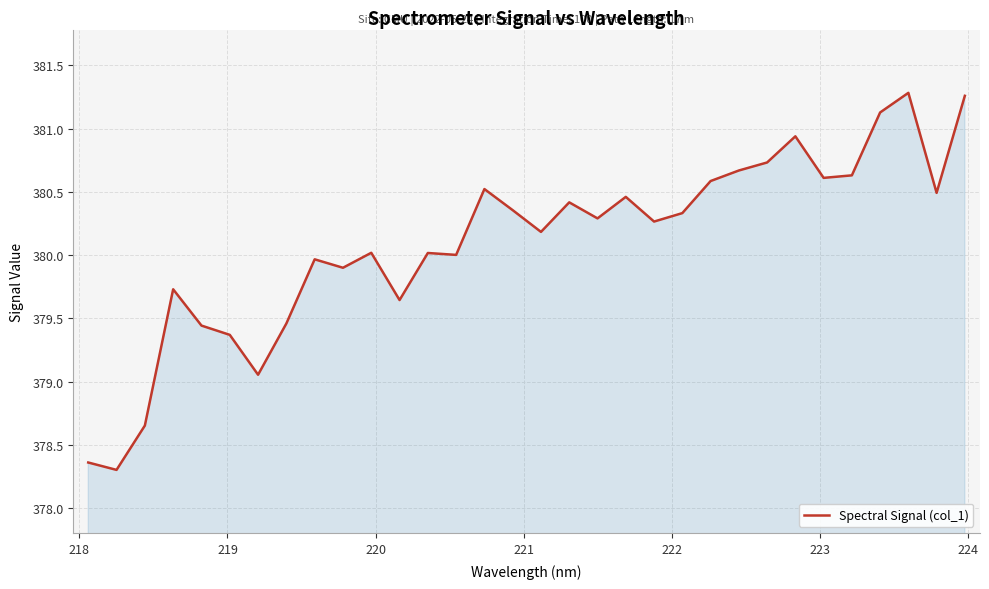

What is the minimum value shown in the chart?

378.3